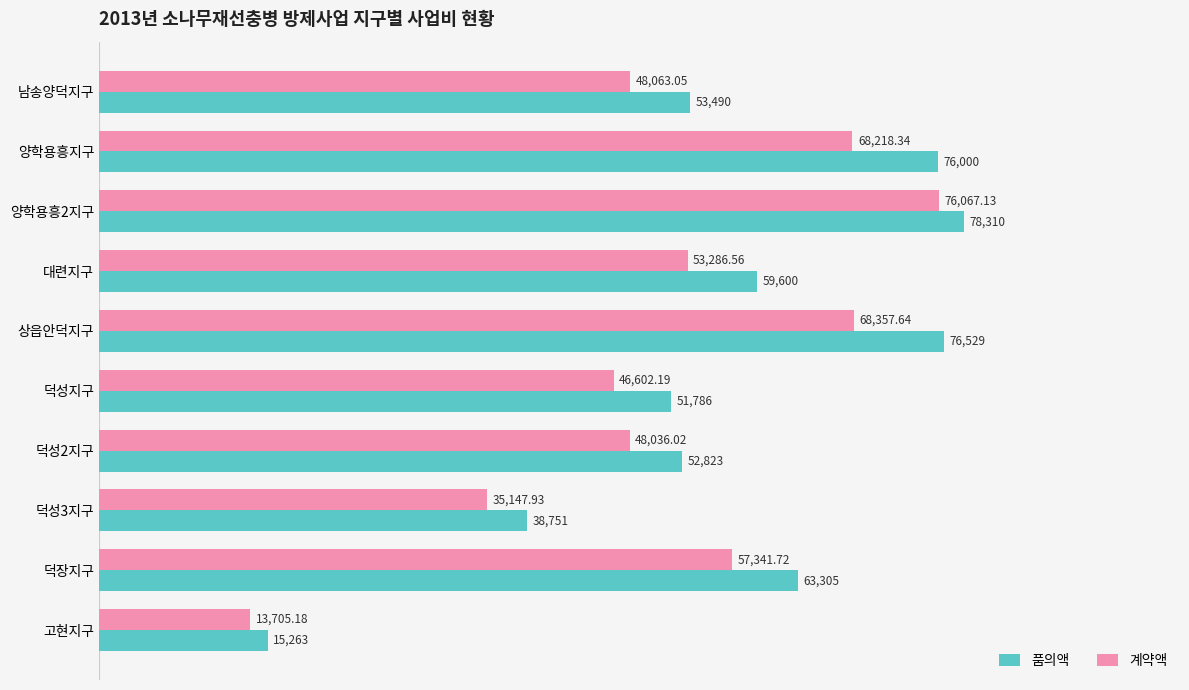

What is the difference between the second highest and minimum values in the 계약액 series?

54652.5